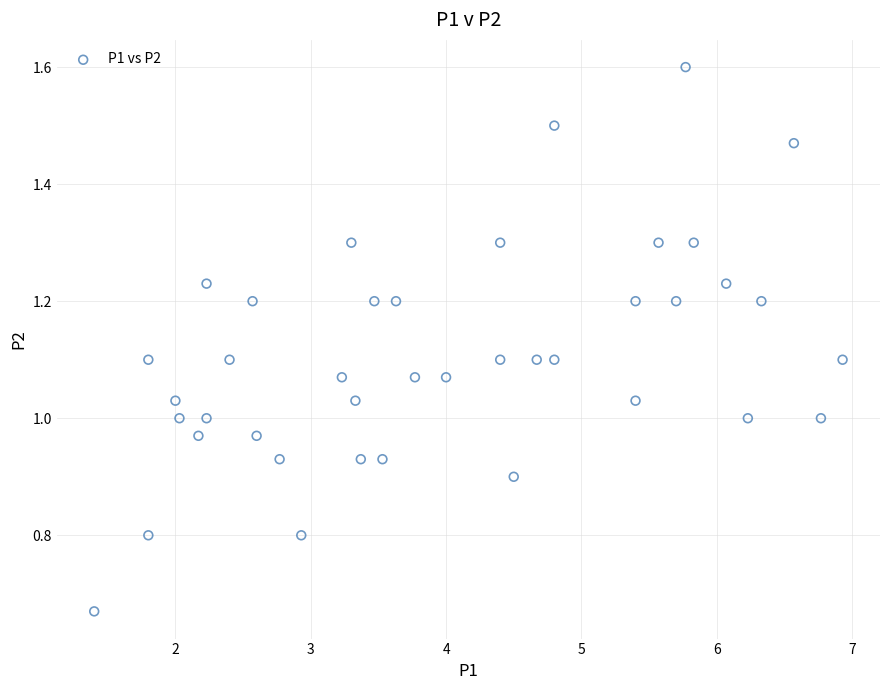

What is the range of X values (max minus min)?

5.5